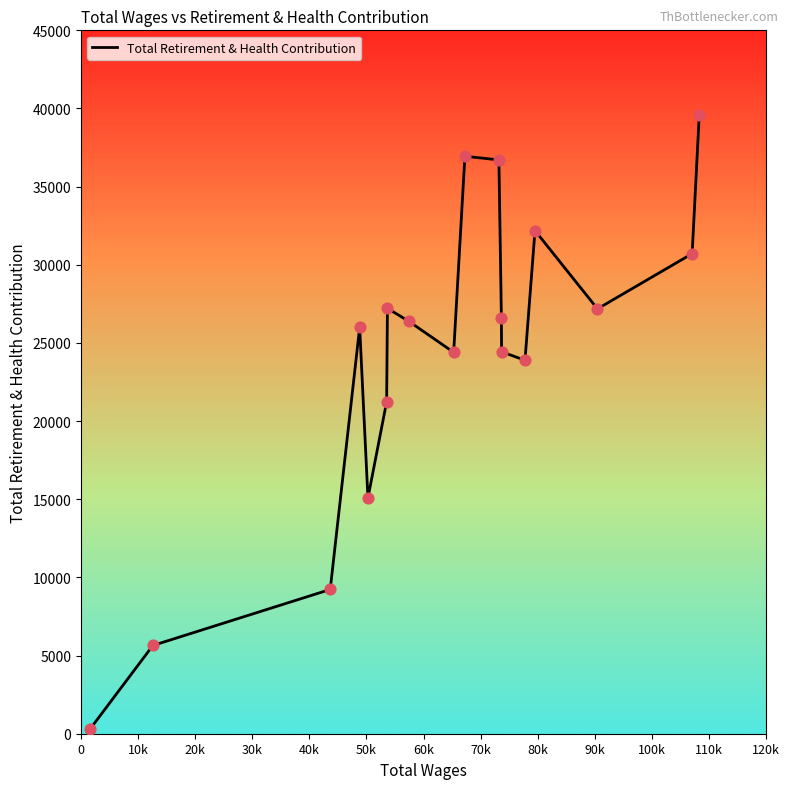

What is the difference between the maximum and minimum values?

39288